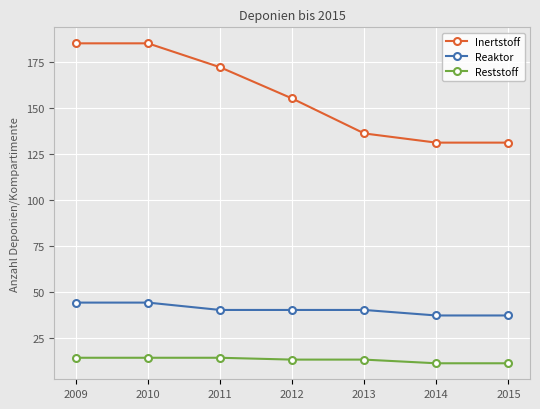

True or false: Reaktor has a value of 40 at 2011.

True